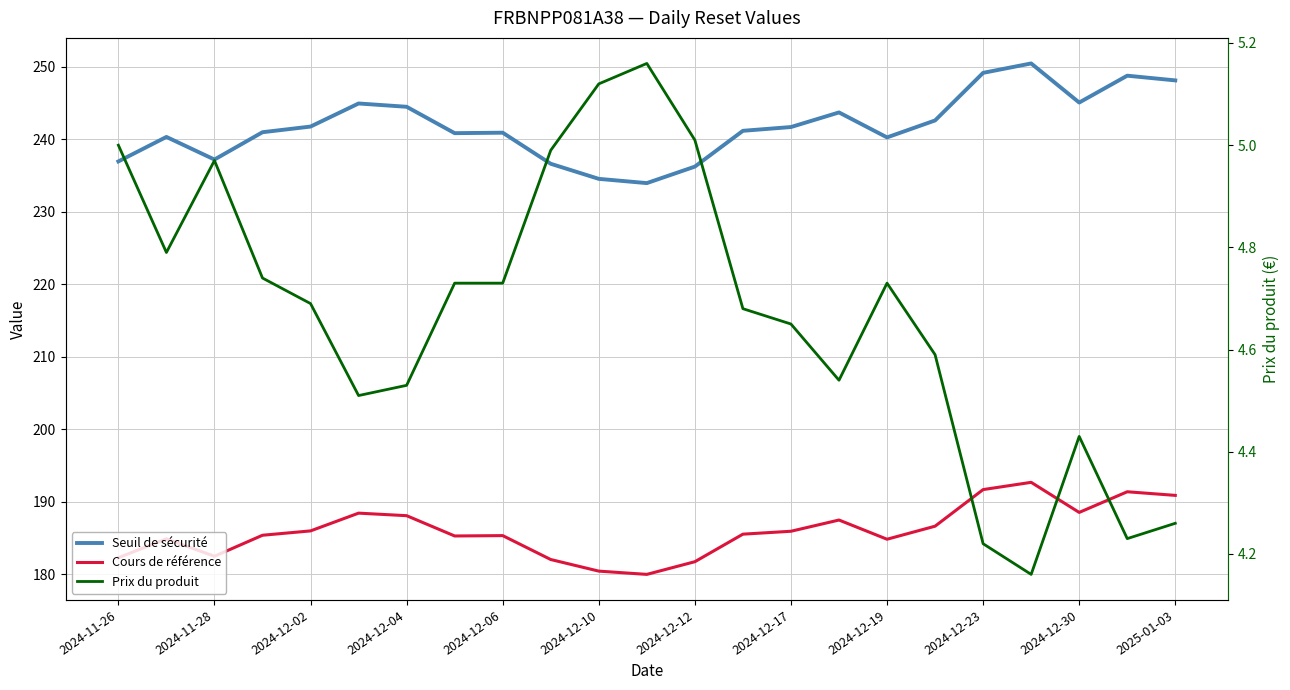

What are all the series names shown in the legend?

Seuil de sécurité, Cours de référence, Prix du produit